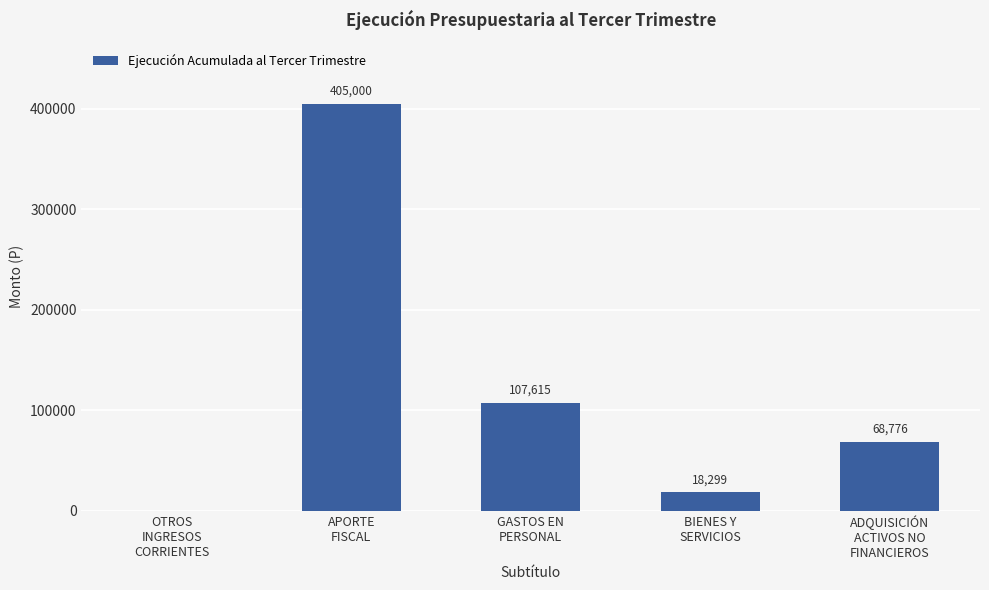

What is the maximum value shown in the chart?

405000